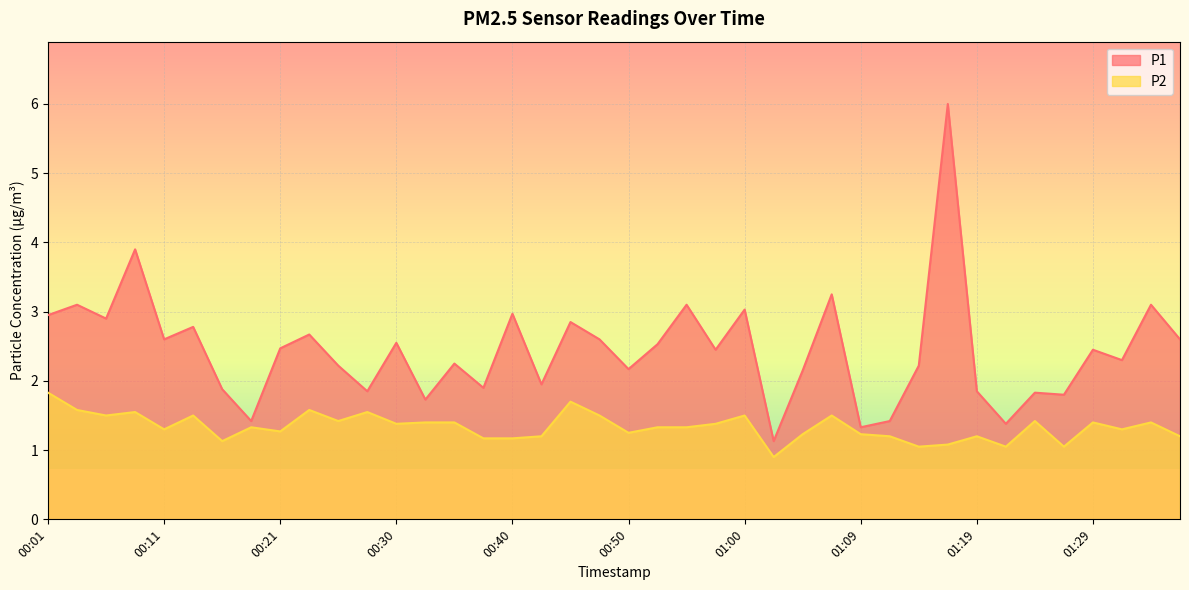

In P2, how many points are lower than both neighbors (excluding endpoints)?

12